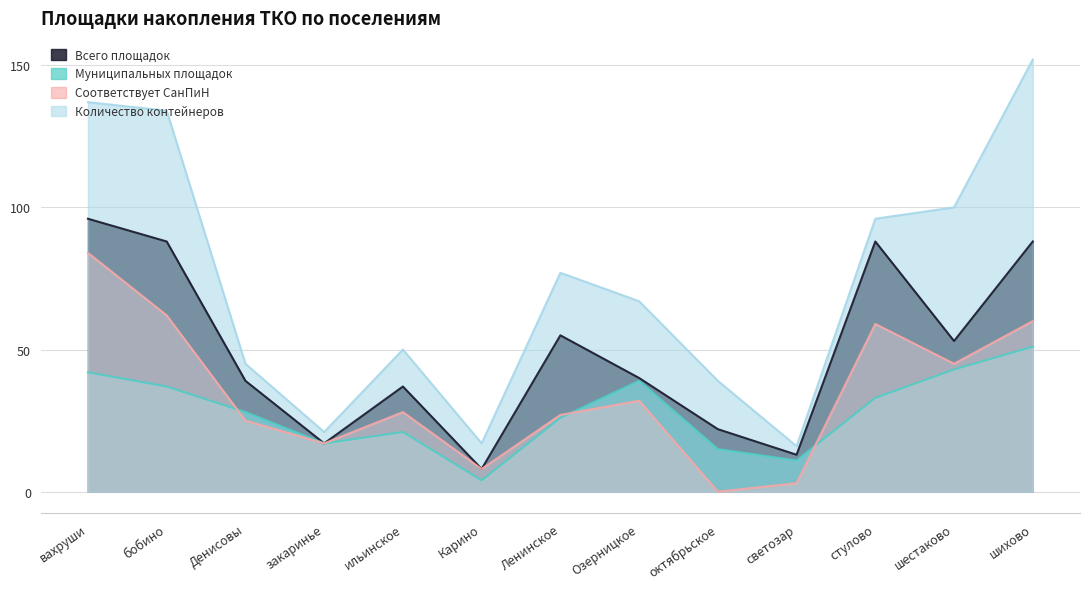

After their last crossing, which series has the higher values: Соответствует СанПиН or Муниципальных площадок?

Соответствует СанПиН